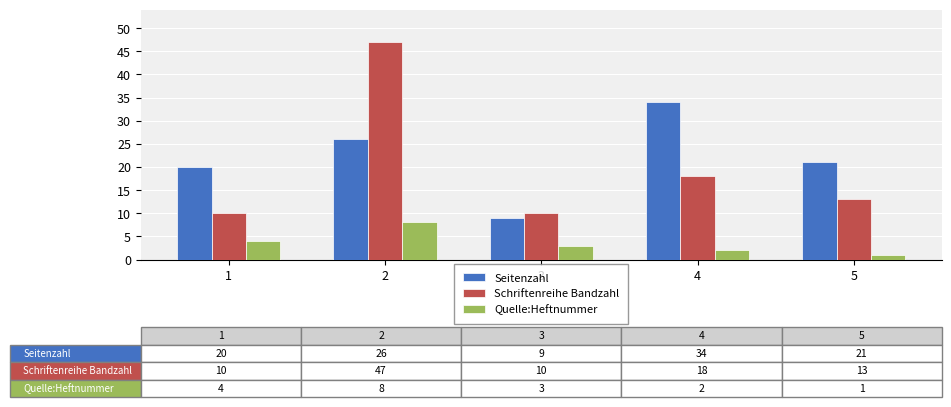

At which category is the sum across all series the highest?

2